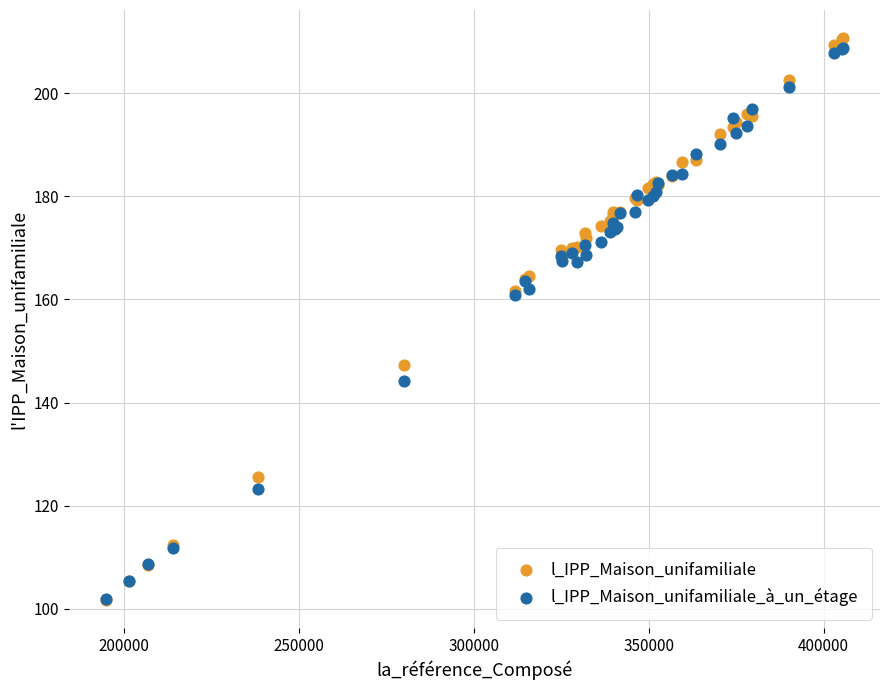

What are all the series names shown in the legend?

l_IPP_Maison_unifamiliale, l_IPP_Maison_unifamiliale_à_un_étage